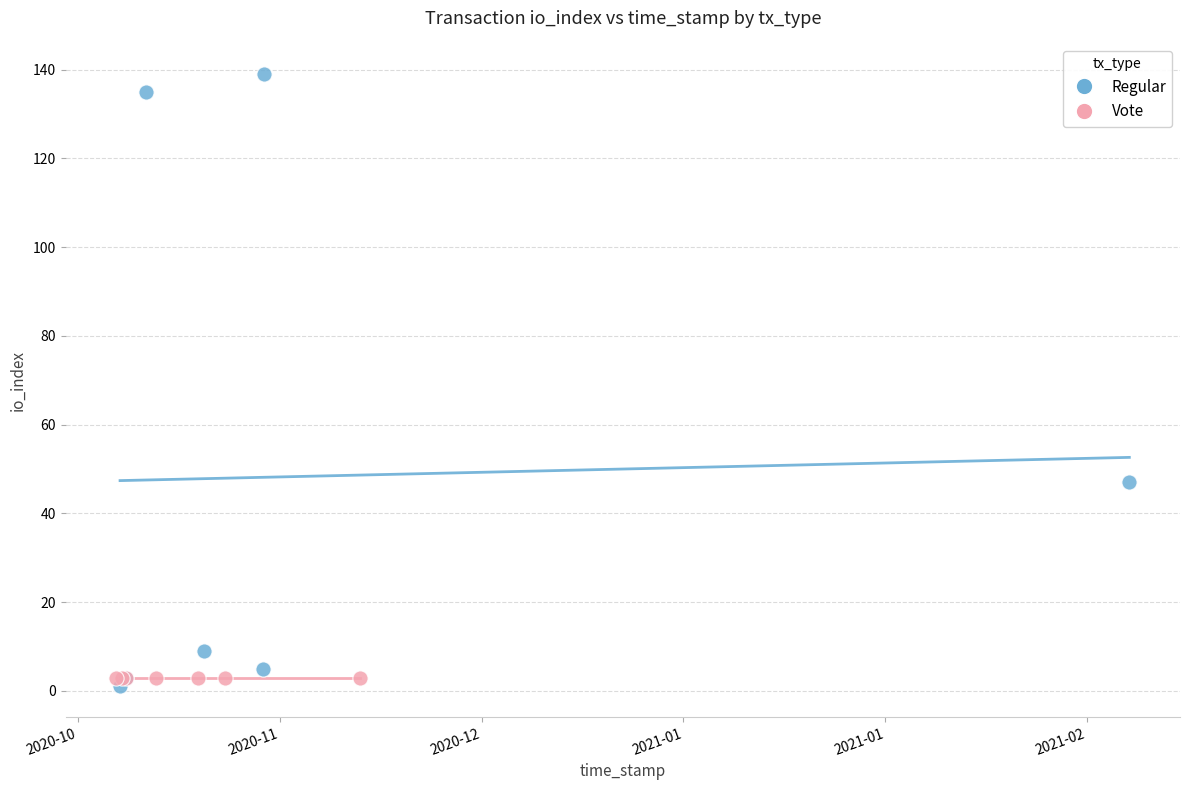

What are all the series names shown in the legend?

Regular, Vote